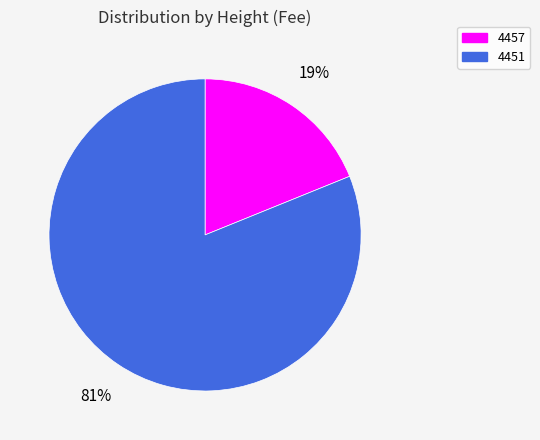

The 4451 slice represents 74% of the pie. True or false?

False